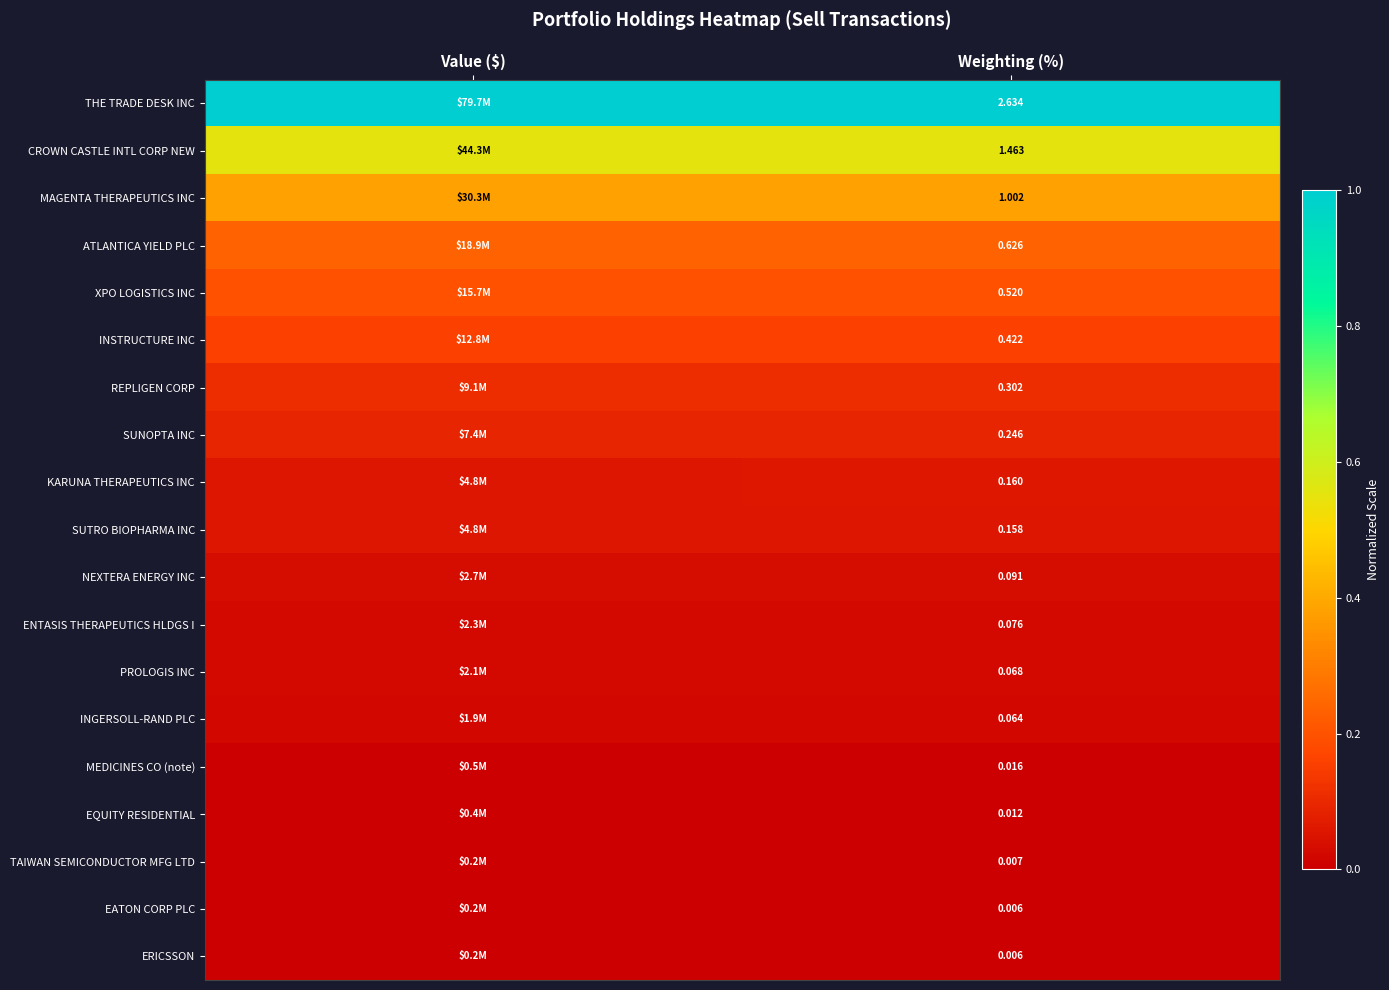

Between Value ($) and Weighting (%), which is larger?

Value ($)